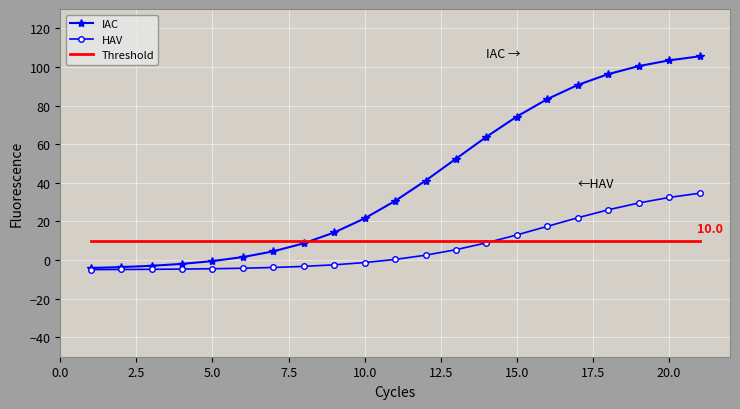

Rank the series by their maximum value, from highest to lowest.

IAC, HAV, Threshold